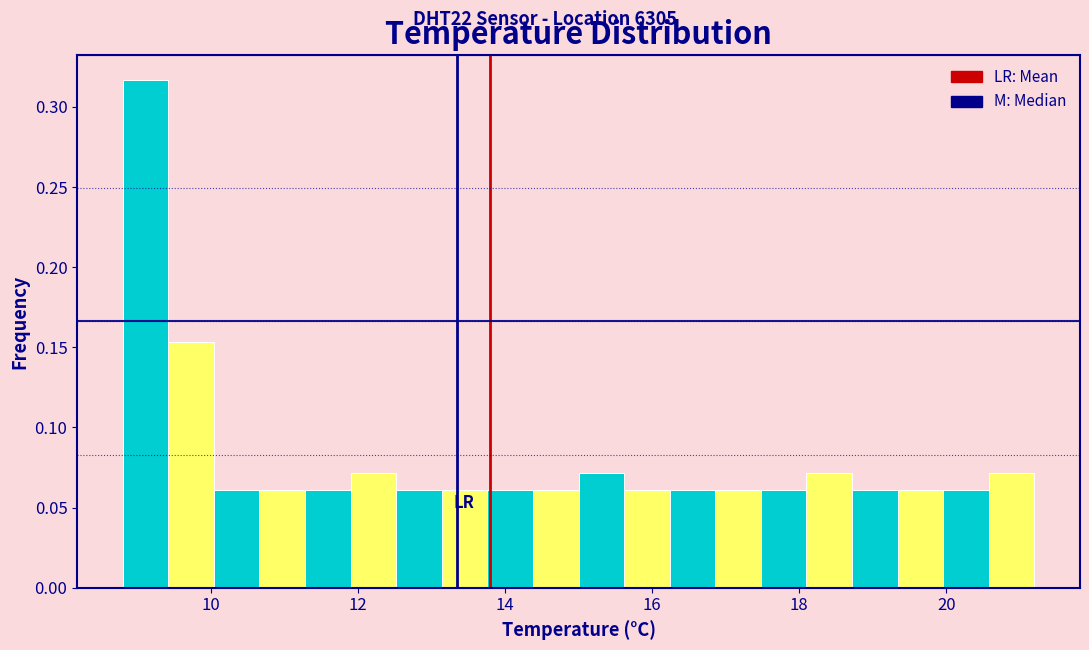

Read against the x-axis, roughly where is the centre of the tallest bar?

9.2